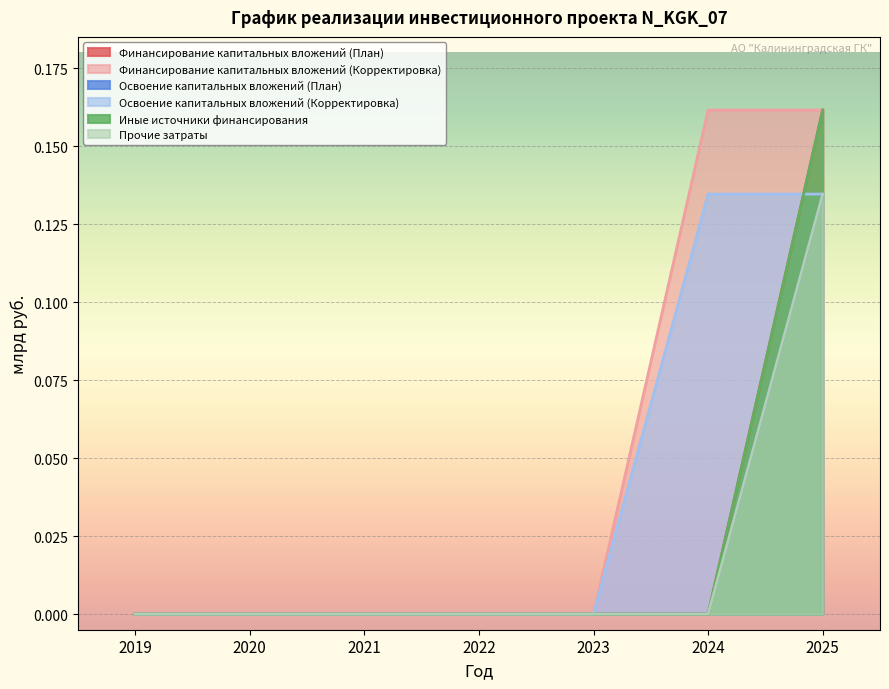

Is it true that Финансирование капитальных вложений (План) equals 0.1 at 2020?

False